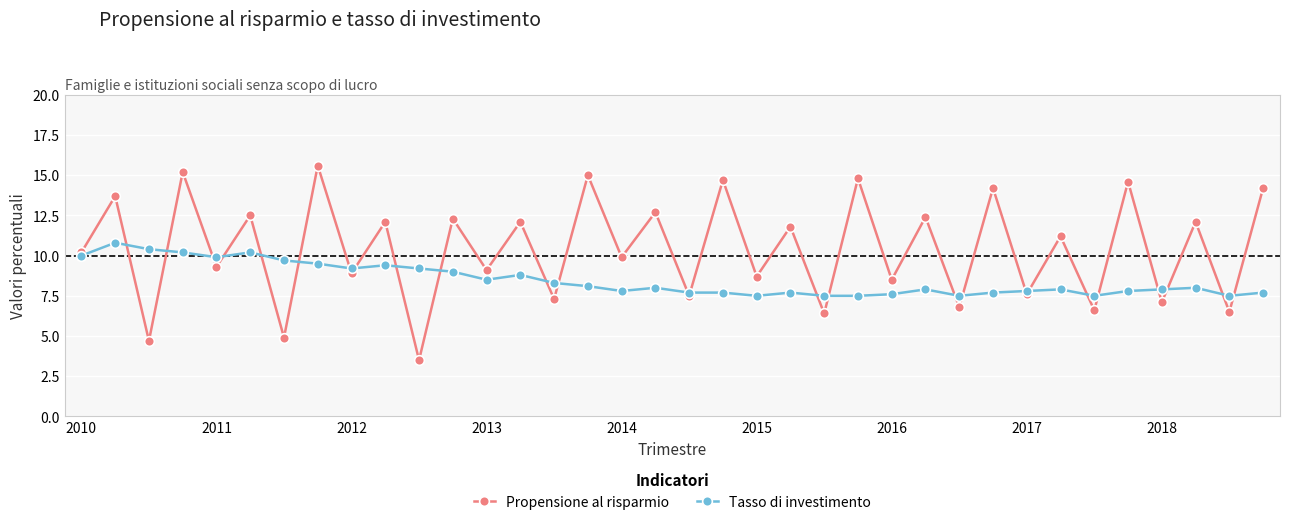

What is the minimum value shown in the chart?

3.5